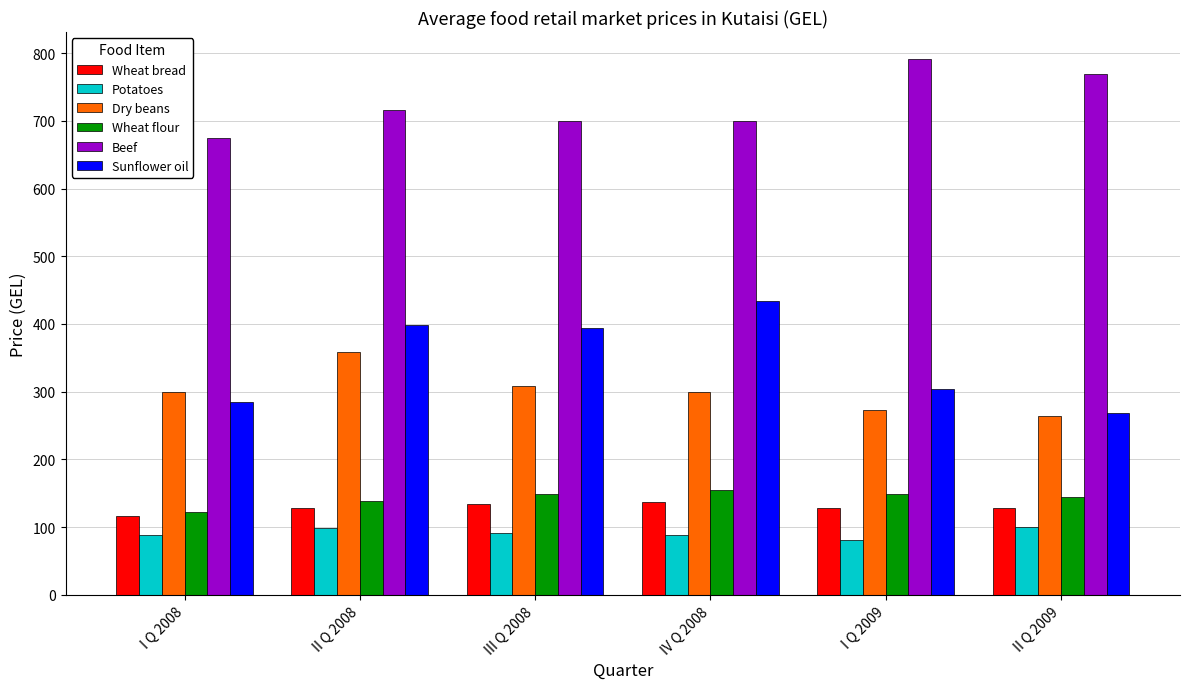

What is the sum of all Sunflower oil values?

2081.8